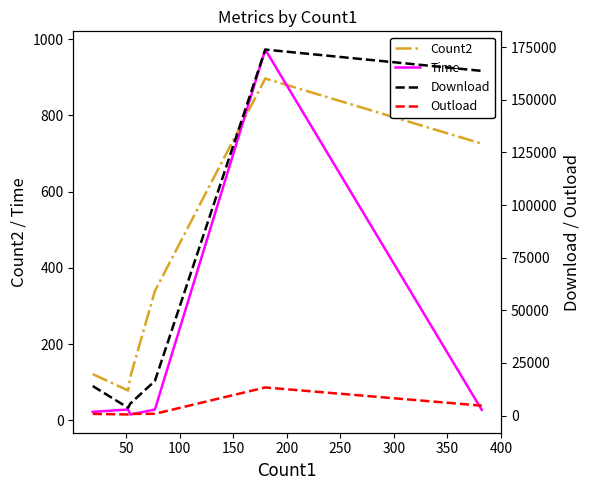

What is the sum of all Download values?

377496